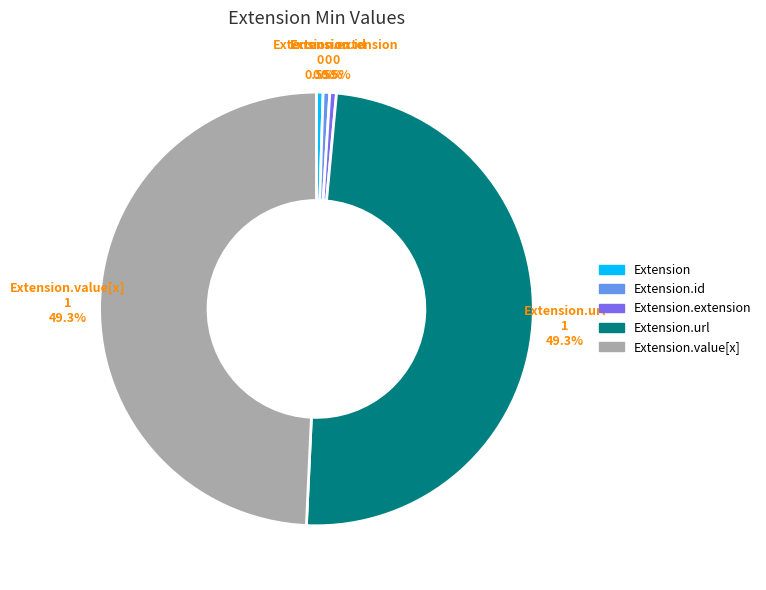

Is there any slice that represents more than half of the pie?

No